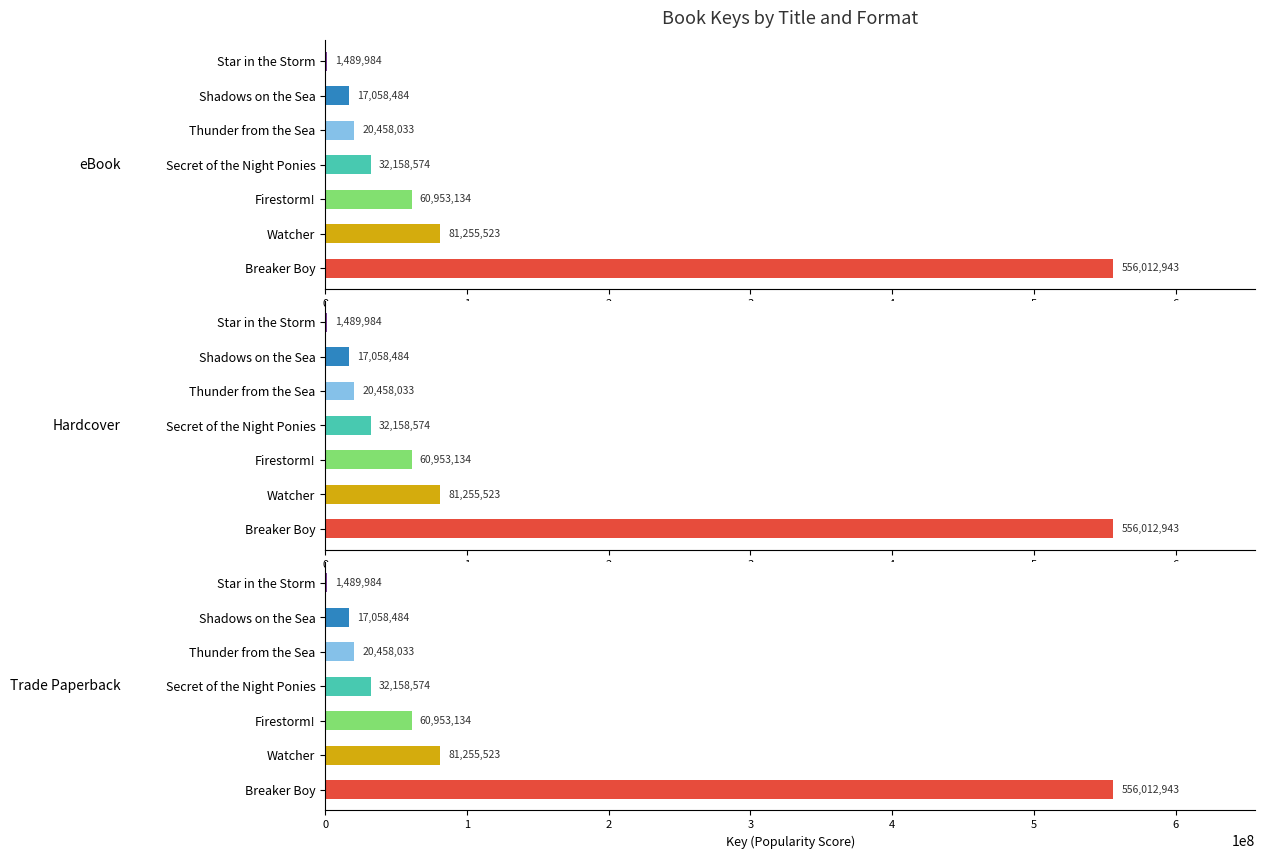

What is the difference between the maximum and minimum values in the Trade Paperback series?

554522959